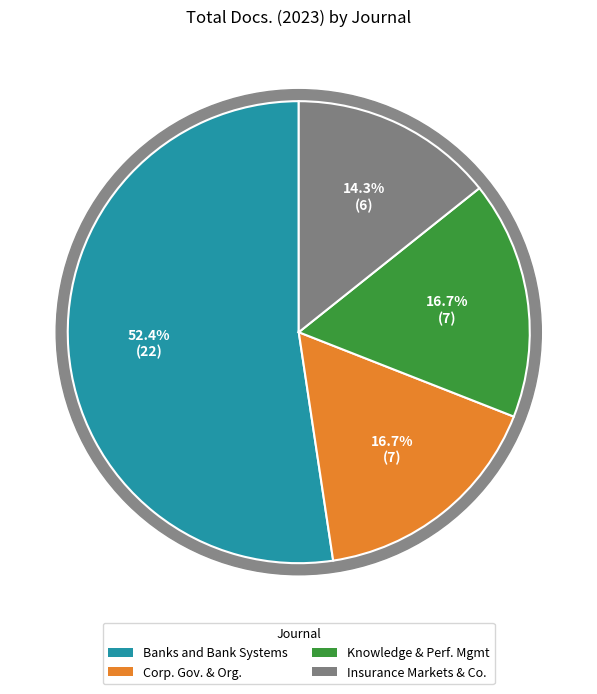

Which slice is the largest?

Banks and Bank Systems